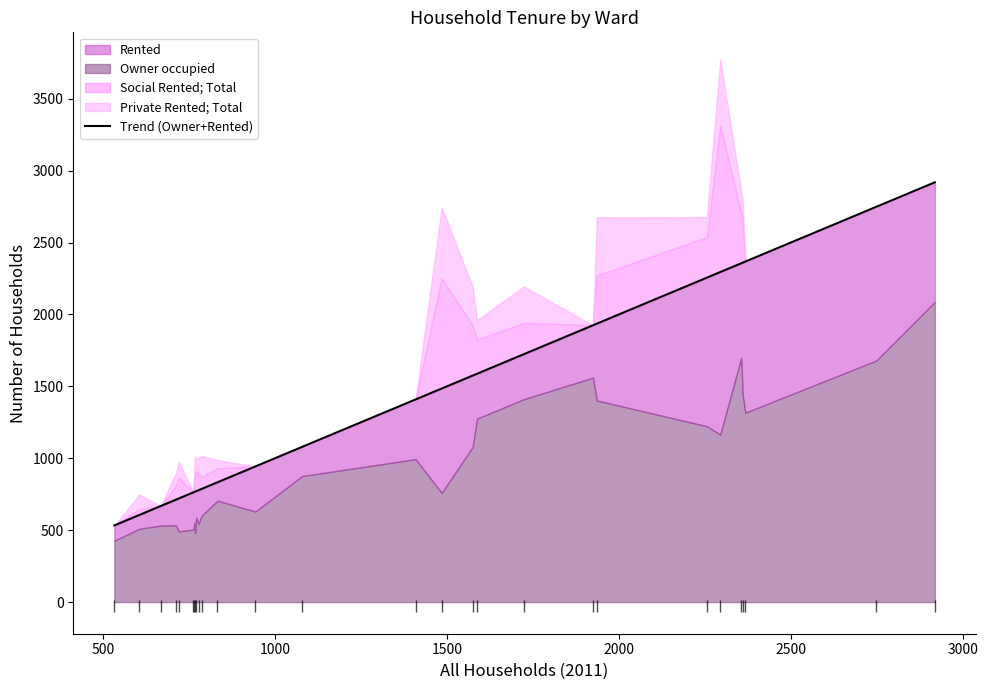

True or false: Rented has a value of 1051 at 2368.

True